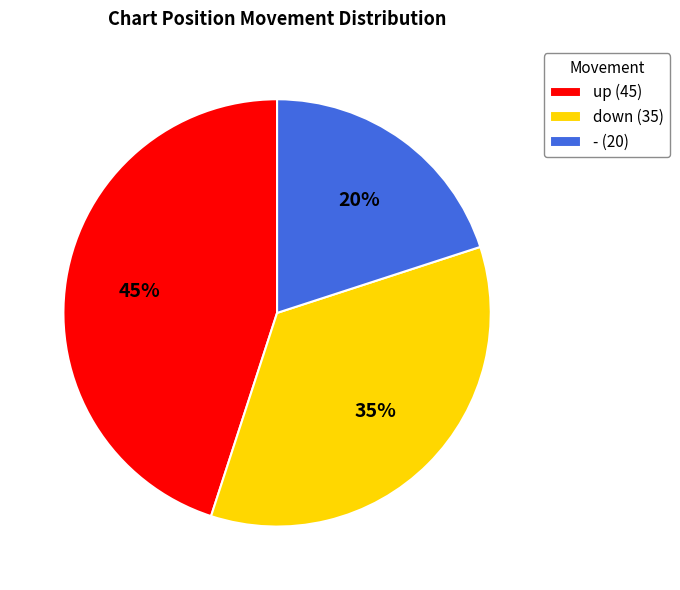

Approximately how many times larger is the value at down compared to up?

0.8